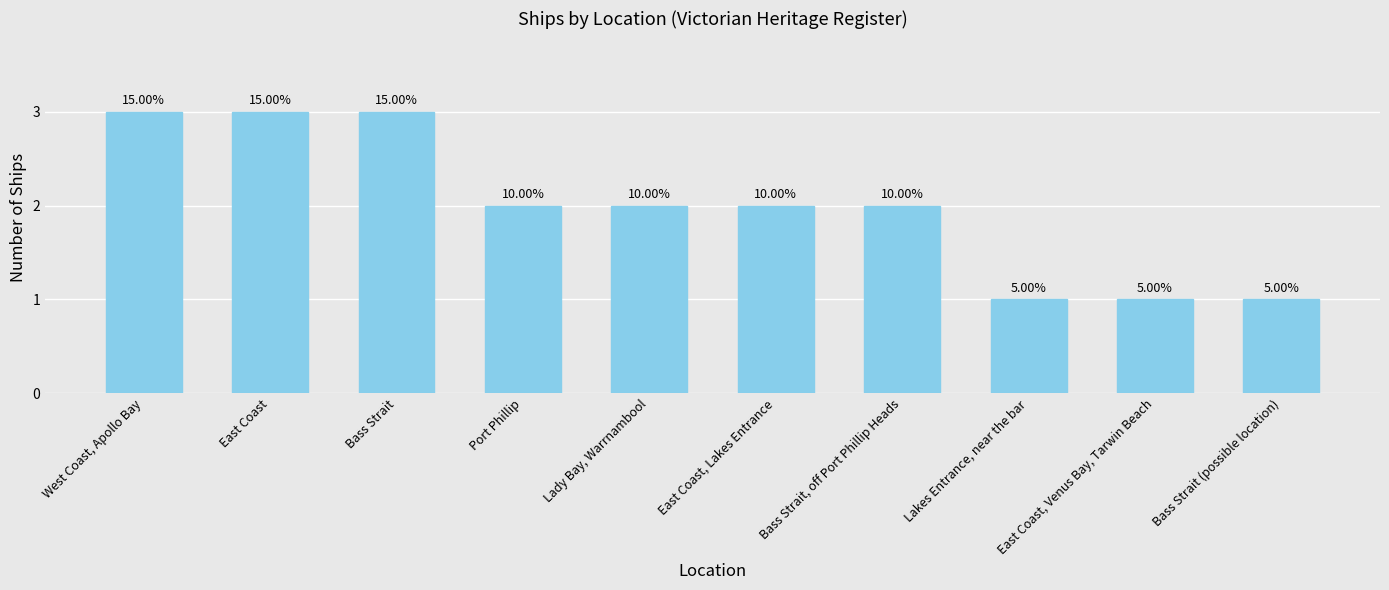

How many bars are there in total?

10